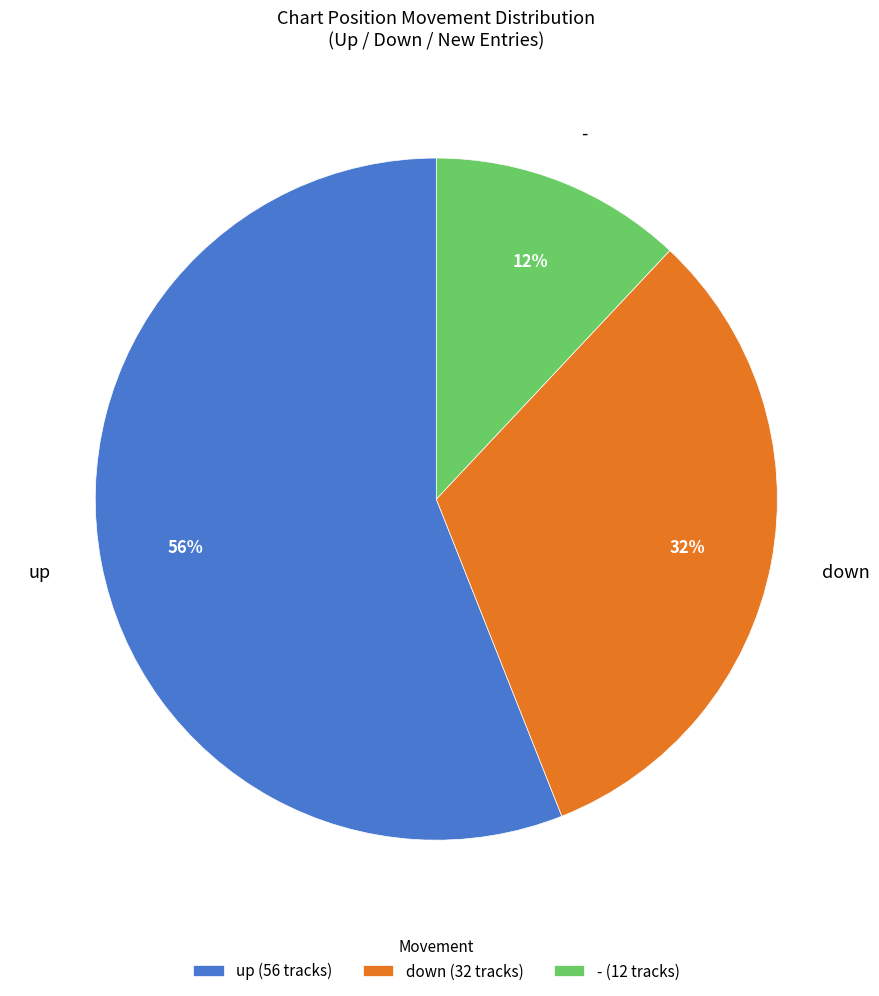

To the nearest percent, what is the difference between the largest and smallest slice percentages?

44%